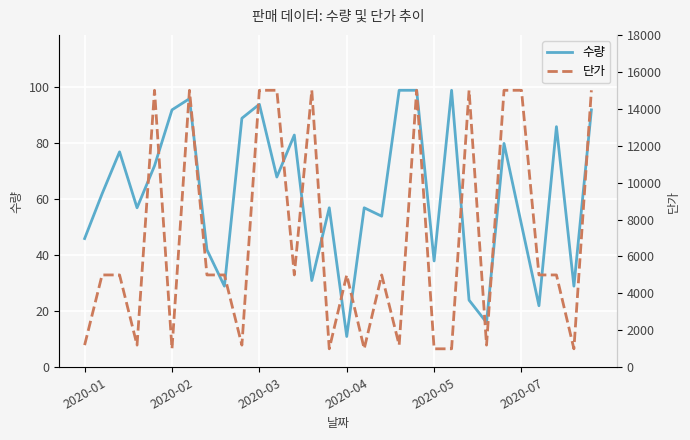

What is the lowest value of the 수량 series?

11